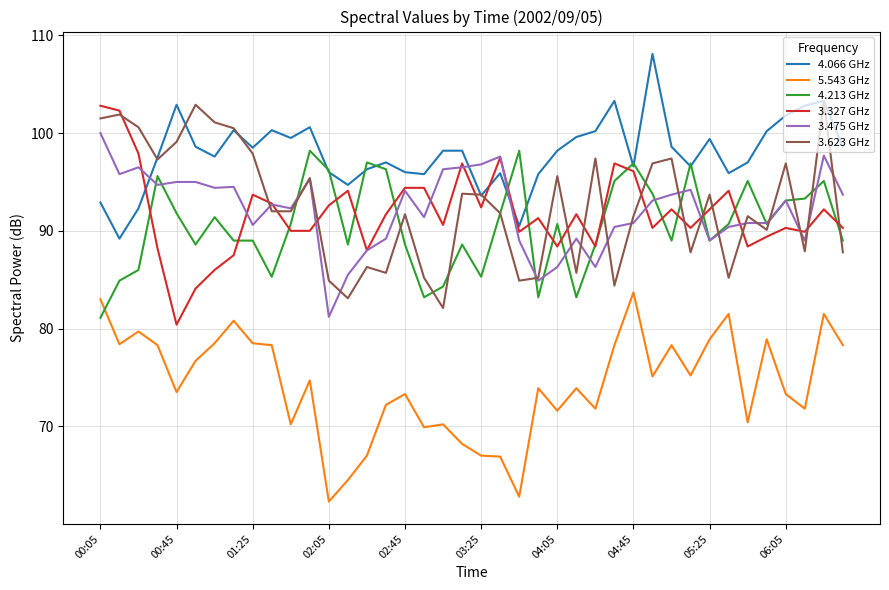

What is the greatest value displayed?

108.1